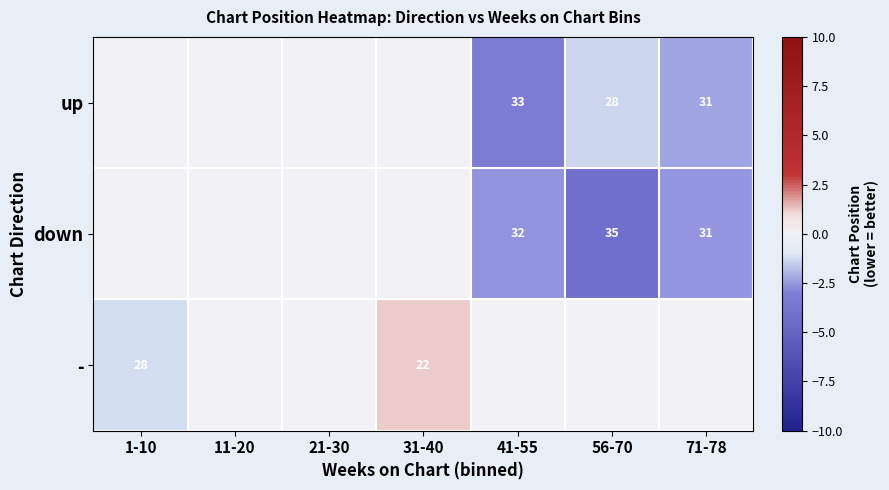

True or false: - has a value of 22 at 31-40.

True